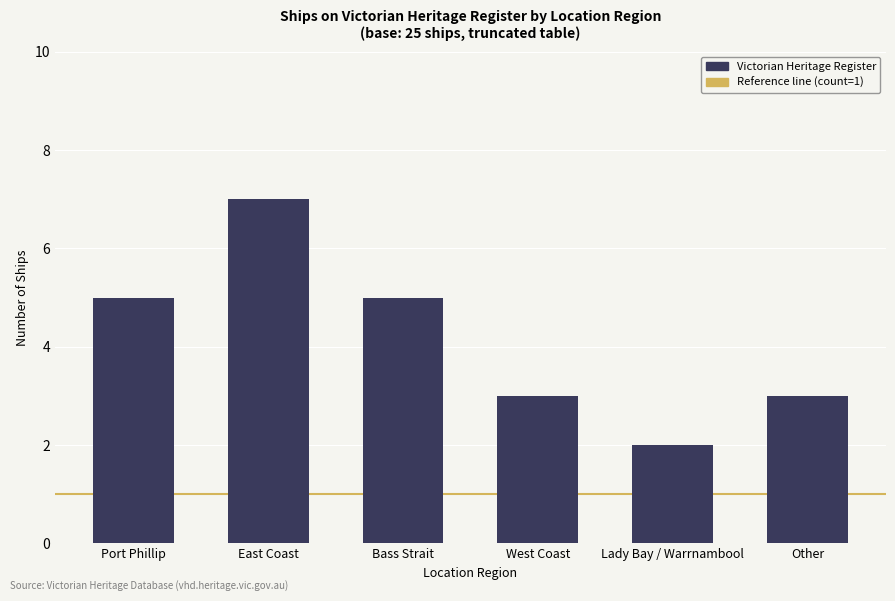

True or false: the data shows 3 at Lady Bay / Warrnambool.

False